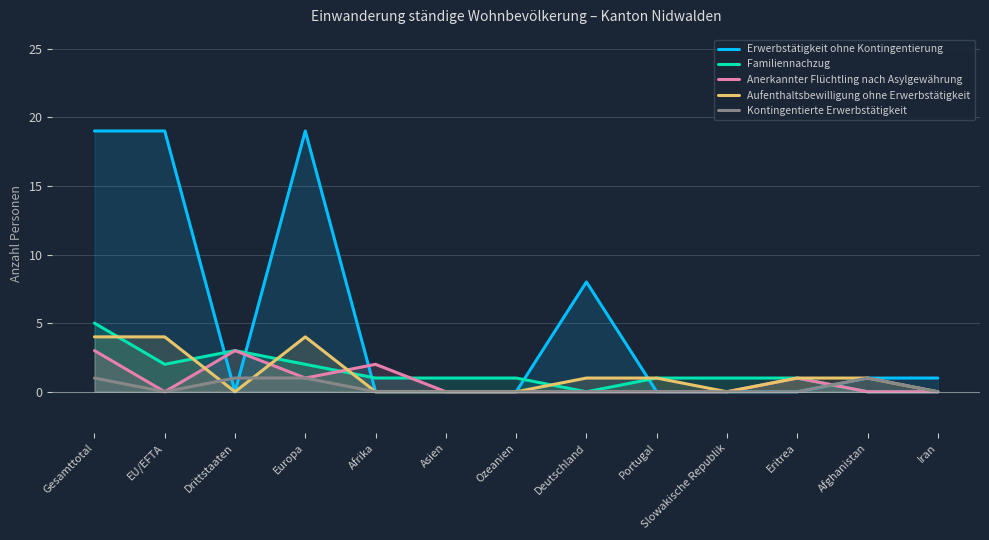

Count the number of data series in this chart.

5